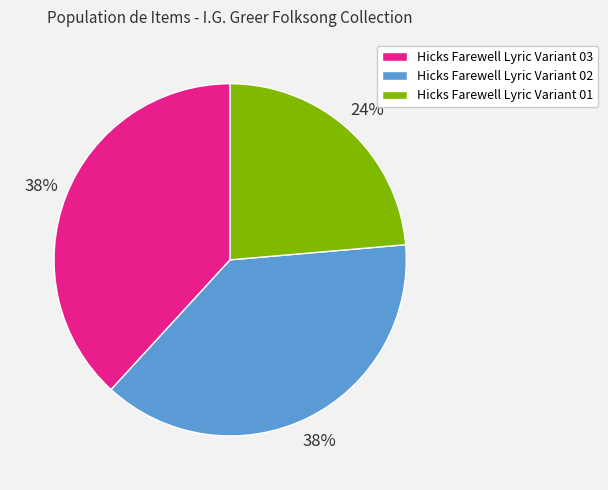

Which has a higher value, Hicks Farewell Lyric Variant 01 or Hicks Farewell Lyric Variant 03?

Hicks Farewell Lyric Variant 03